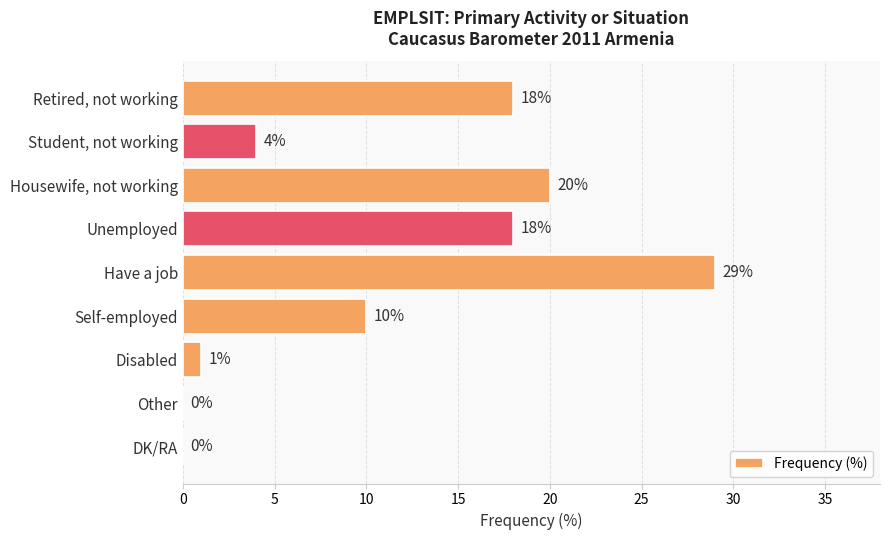

Reading top to bottom, extract all data points from this chart.

Retired, not working=18	Student, not working=4	Housewife, not working=20	Unemployed=18	Have a job=29	Self-employed=10	Disabled=1	Other=0	DK/RA=0